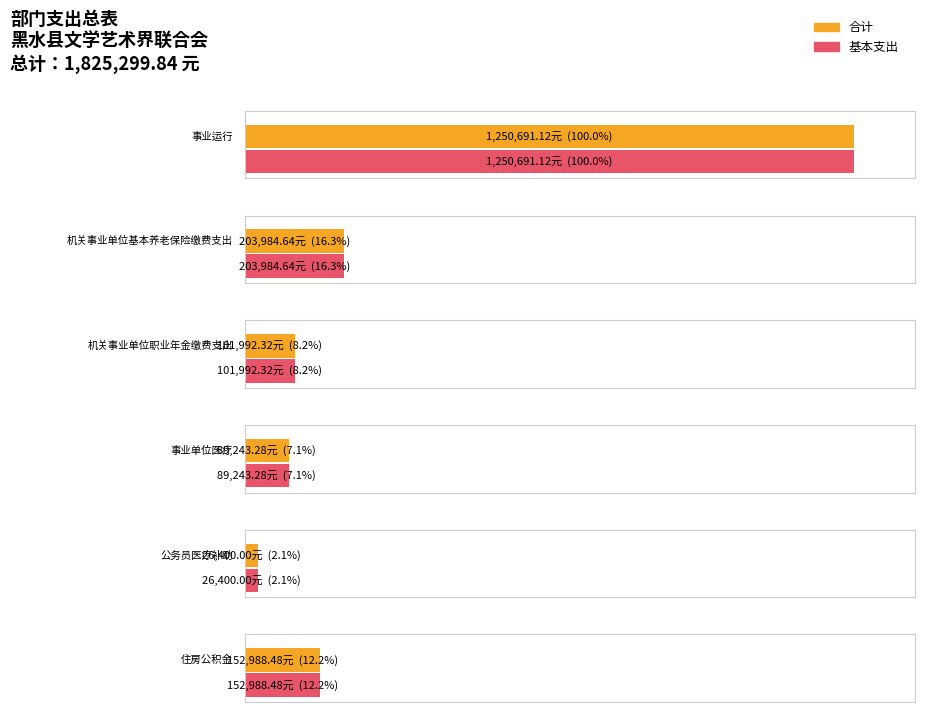

What is the average value of the 基本支出 series?

304216.6